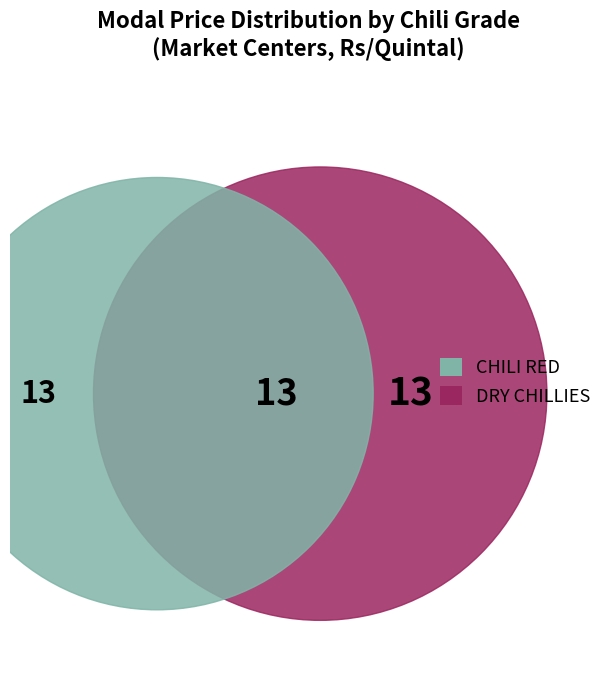

Which slice is the largest?

CHILI RED